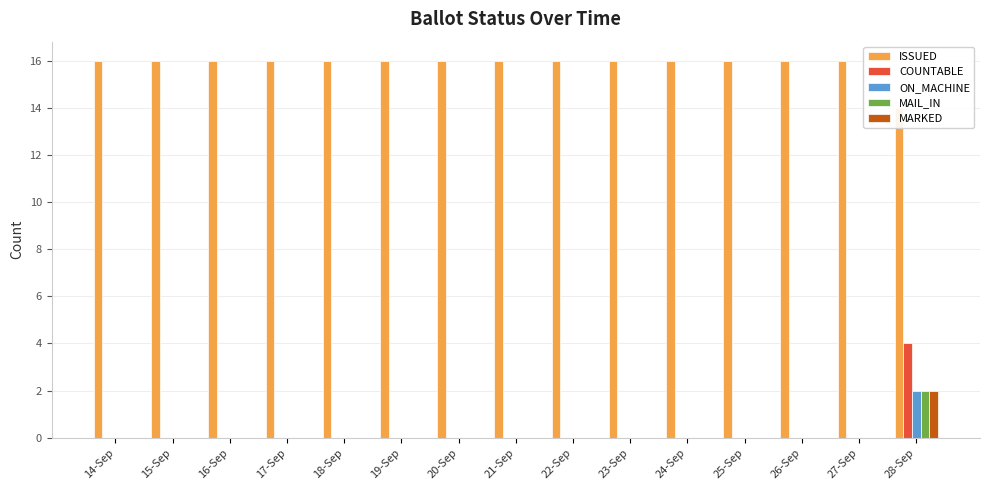

Reading left to right, transcribe all the data shown in this chart.

ISSUED: 16	16	16	16	16	16	16	16	16	16	16	16	16	16	14
COUNTABLE: 0	0	0	0	0	0	0	0	0	0	0	0	0	0	4
ON_MACHINE: 0	0	0	0	0	0	0	0	0	0	0	0	0	0	2
MAIL_IN: 0	0	0	0	0	0	0	0	0	0	0	0	0	0	2
MARKED: 0	0	0	0	0	0	0	0	0	0	0	0	0	0	2